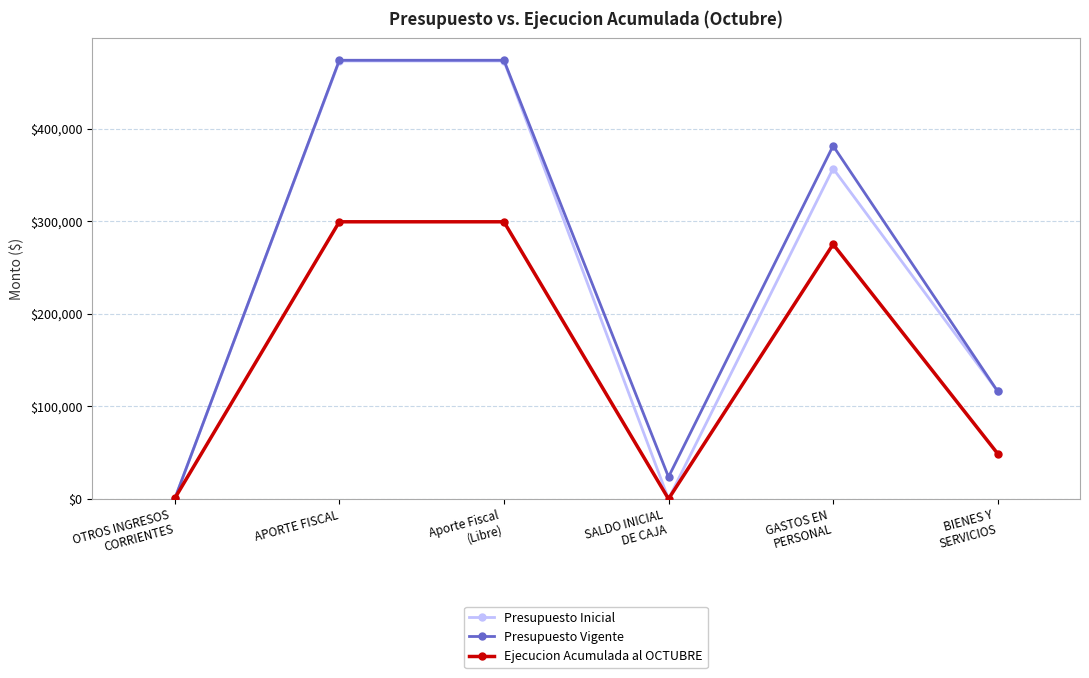

What is the label of the 6th point from the right?

OTROS INGRESOS
CORRIENTES